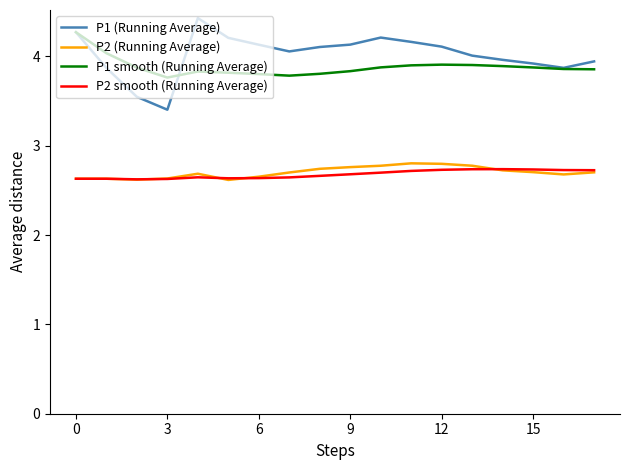

What is the greatest value displayed?

4.4